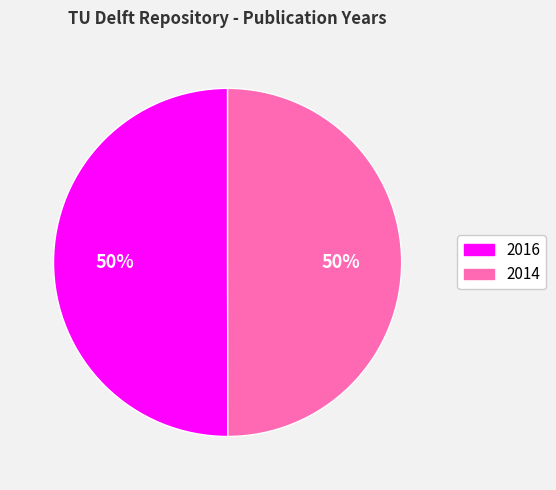

What percentage is the 2016 slice, to the nearest percent?

50%